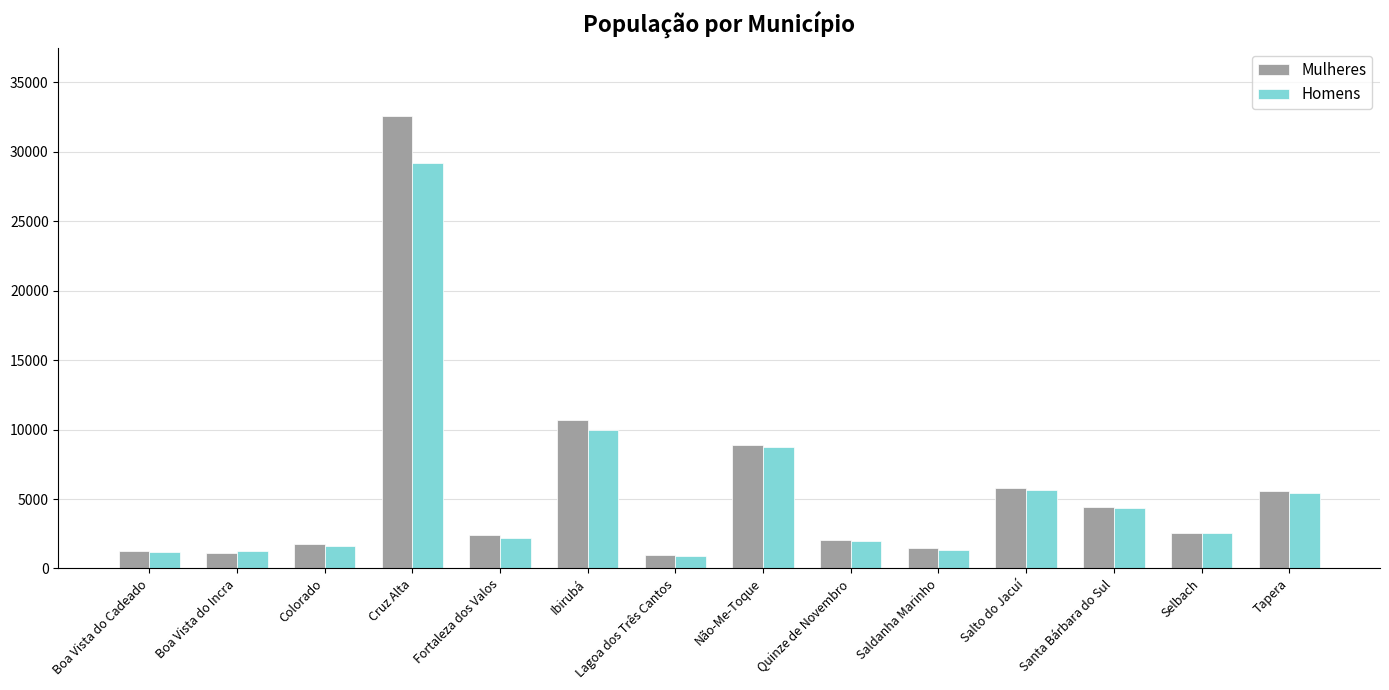

Which series has the widest spread of values?

Mulheres